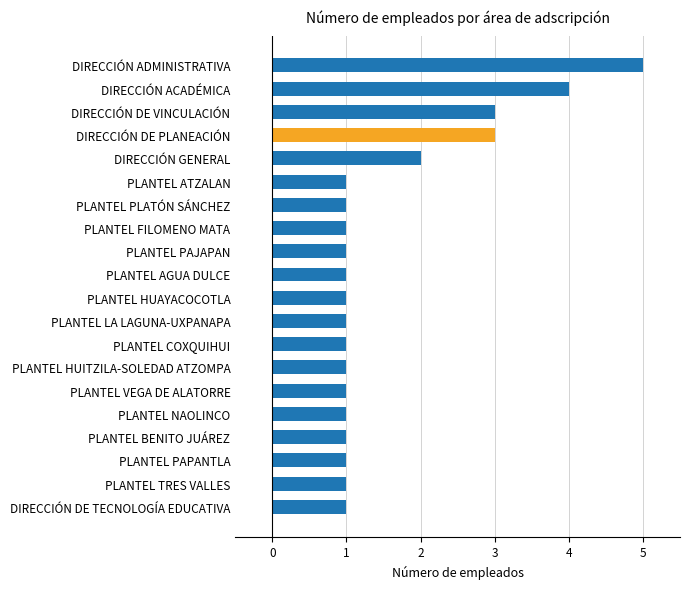

The chart shows a value of 1 at PLANTEL PAPANTLA. True or false?

True